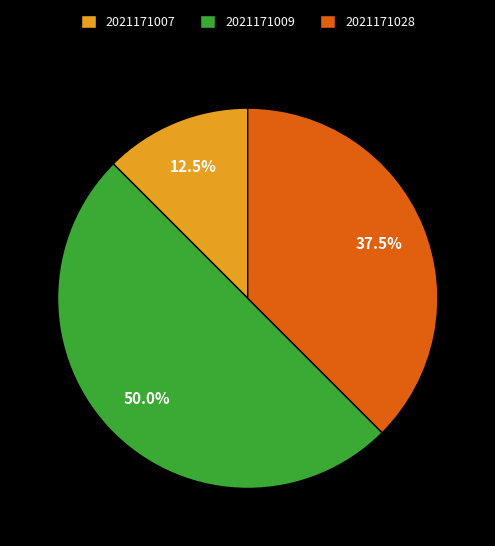

What is the largest slice in the pie chart?

2021171009